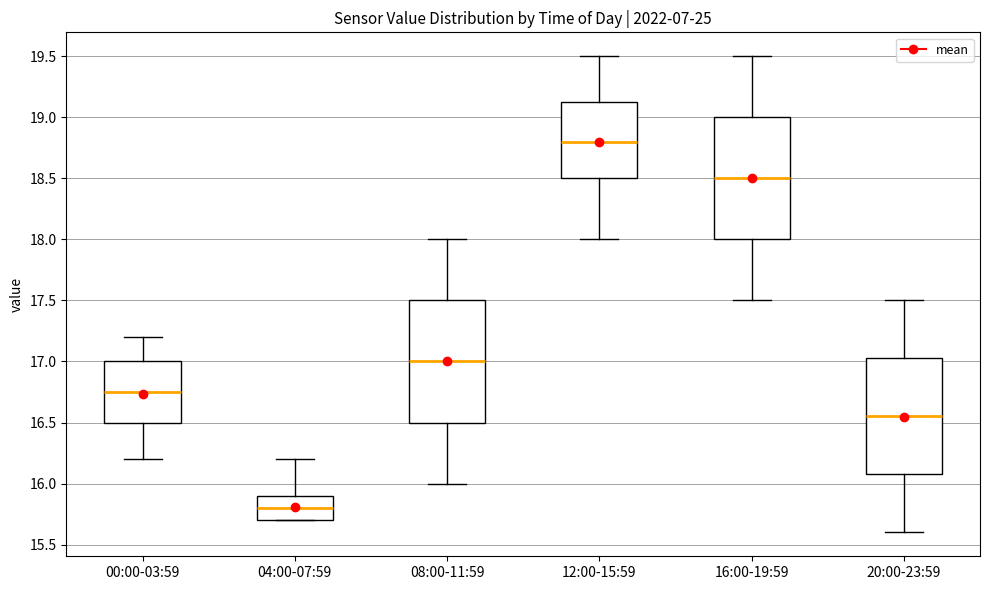

Where does the median line of the box for 12:00-15:59 sit on the y-axis? The values are not printed on the chart, so give them approximately, as read against the axis.

18.80